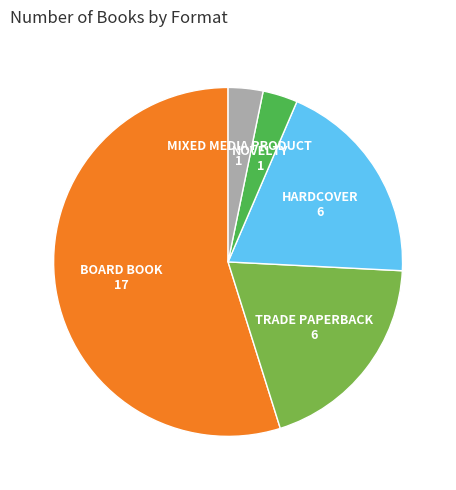

Is there any slice that represents more than half of the pie?

Yes